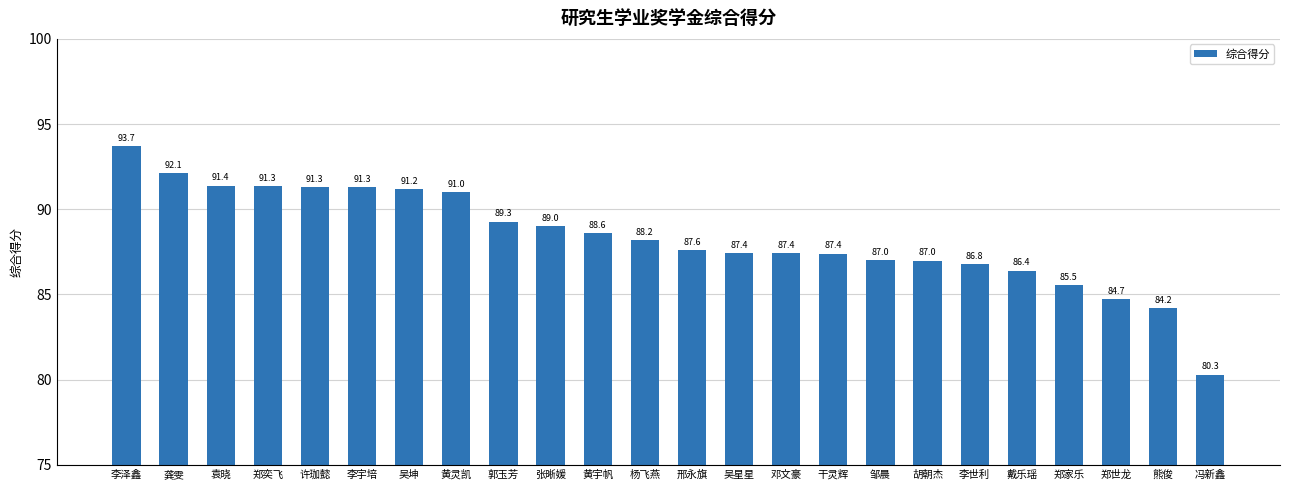

How many data points does each series have?

24